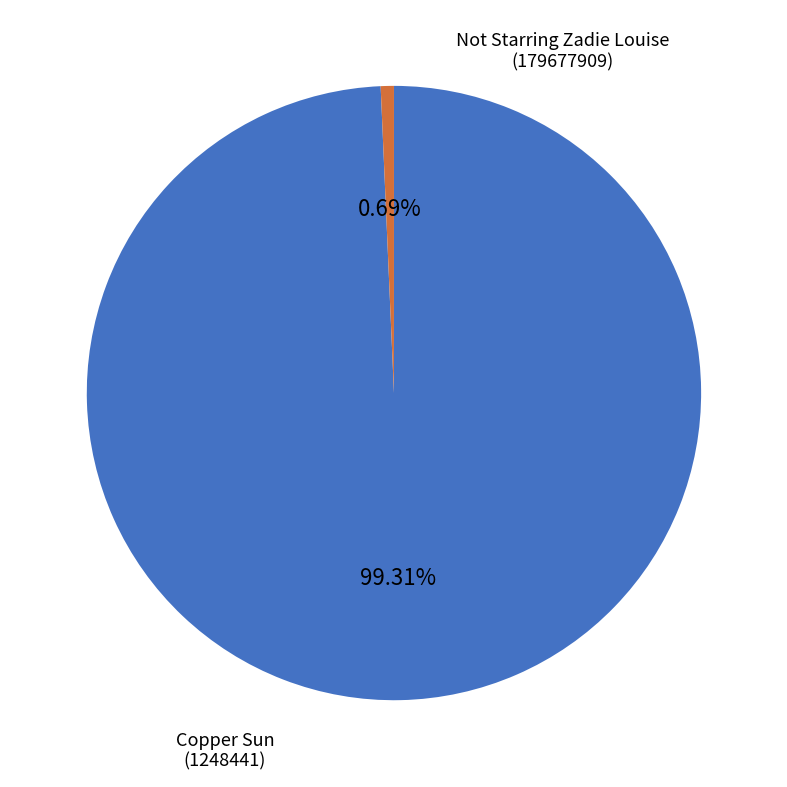

Is there any slice that represents more than half of the pie?

Yes